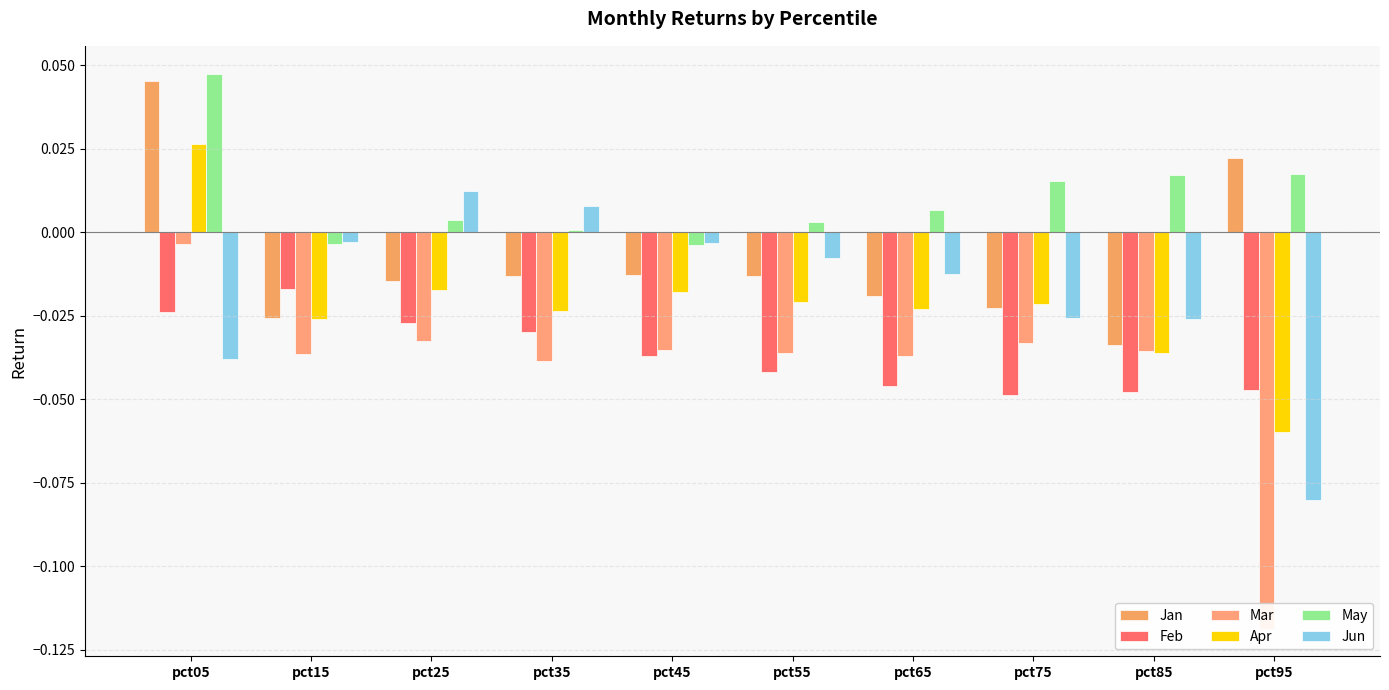

How many bars are there in each group?

6